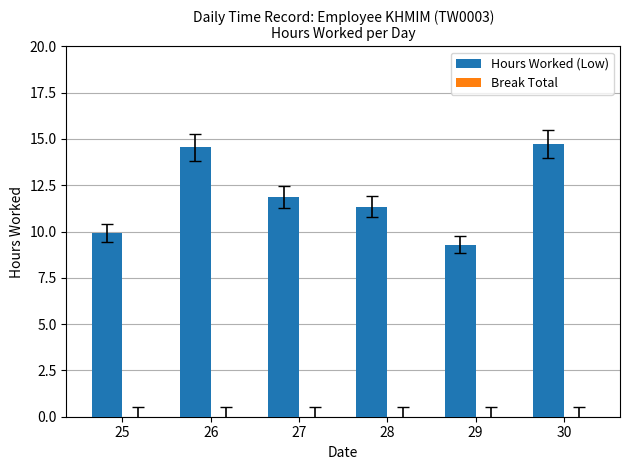

Approximately how many times larger is the value at 27 compared to 29?

1.3